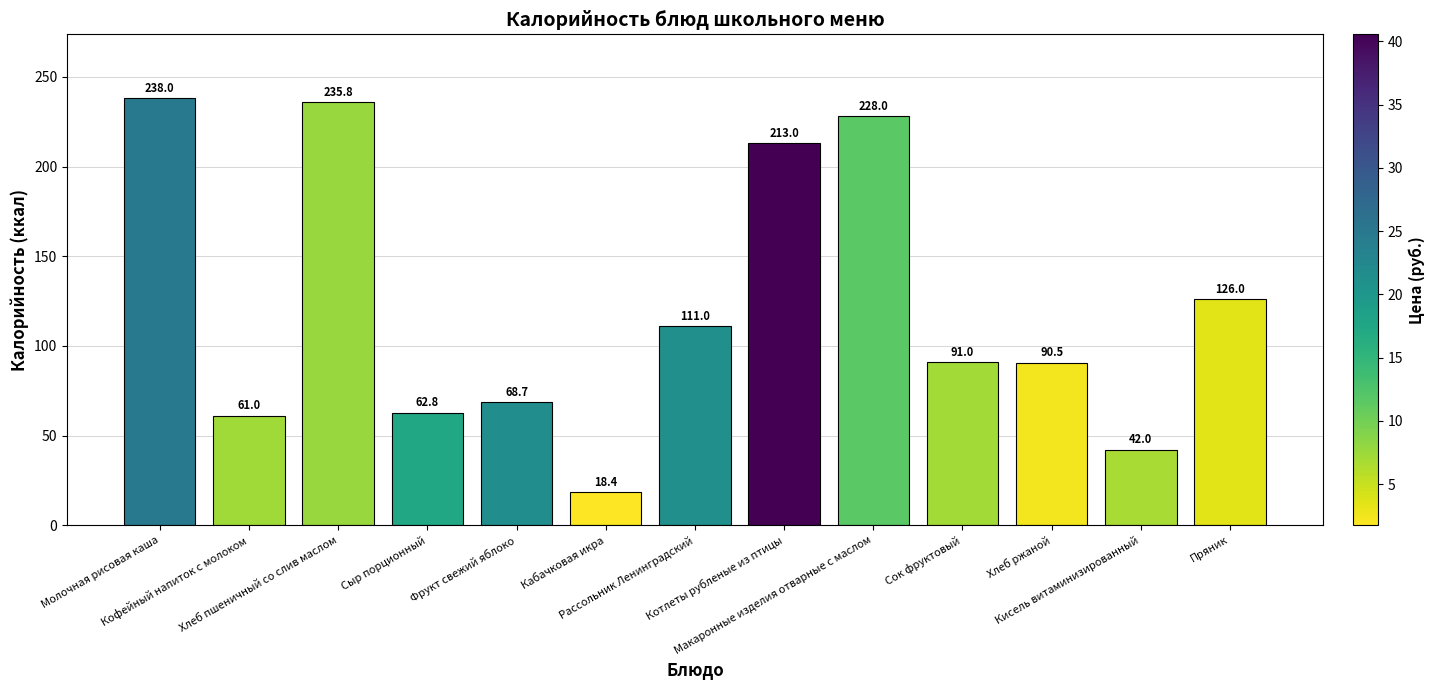

What is the label of the 5th bar from the right?

Макаронные изделия отварные с маслом